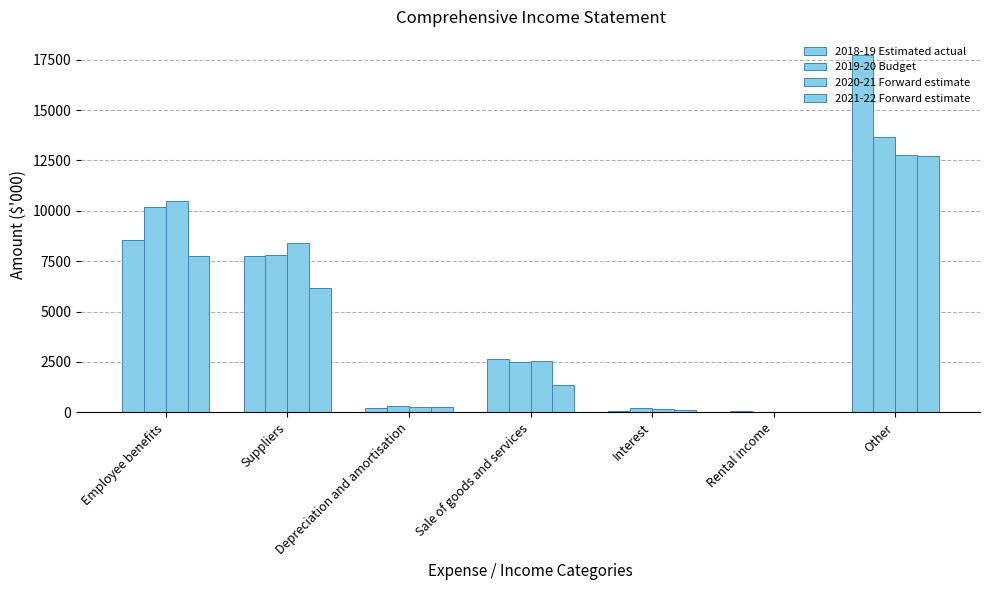

Is the value of 2020-21 Forward estimate at Rental income greater than the value of 2019-20 Budget at Depreciation and amortisation?

No